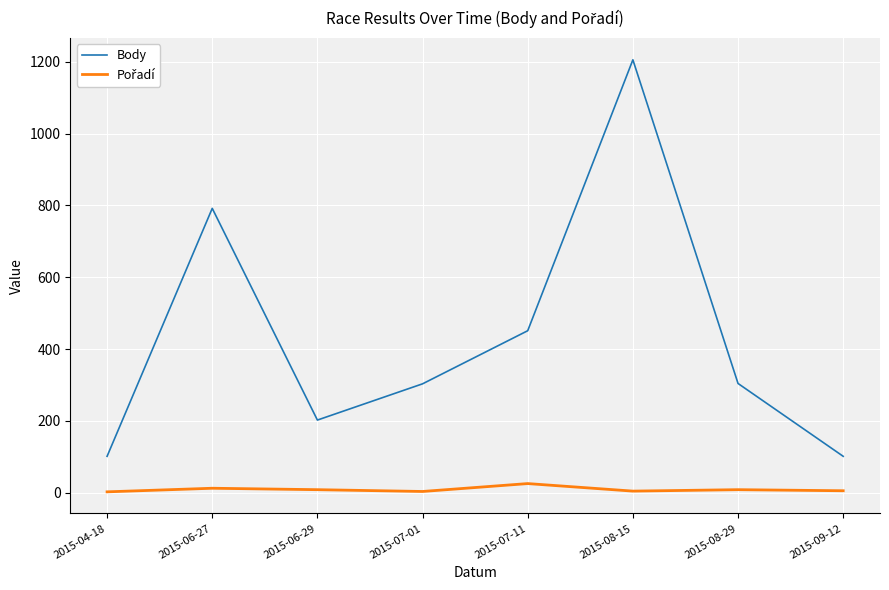

What is the difference between the maximum and second lowest values in the Body series?

1105